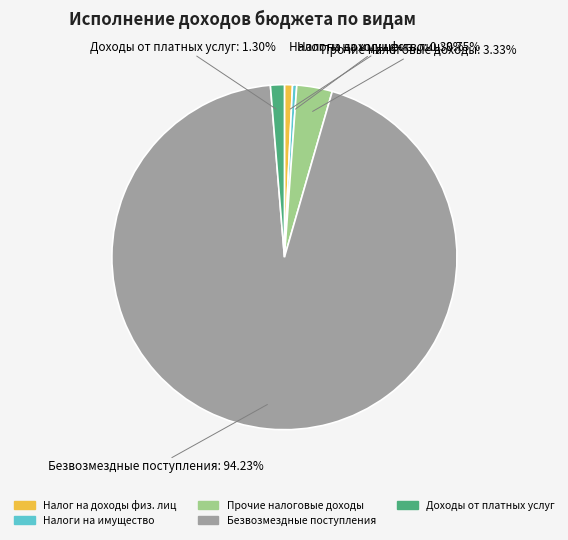

Does any single category account for the majority?

Yes